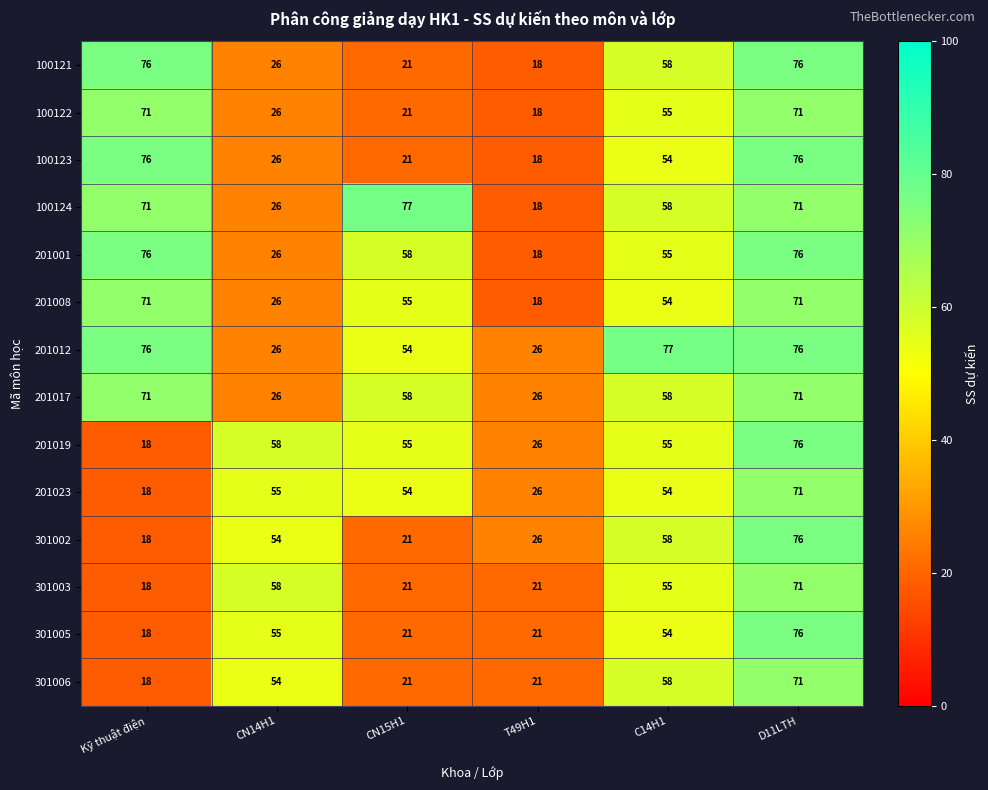

What value does the 201008 series have at CN14H1?

26